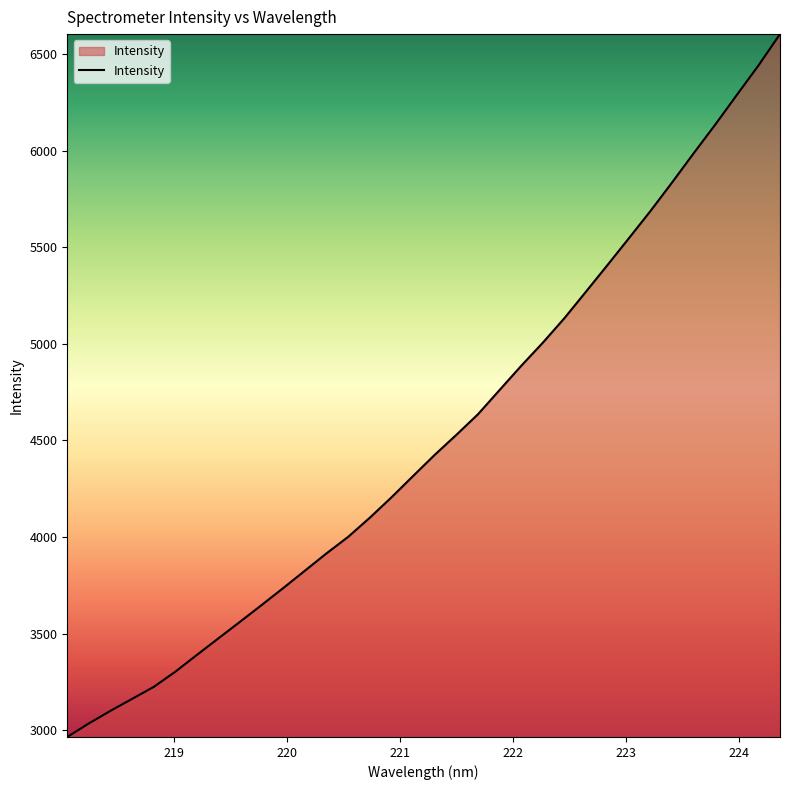

What is the smallest value displayed?

2965.7